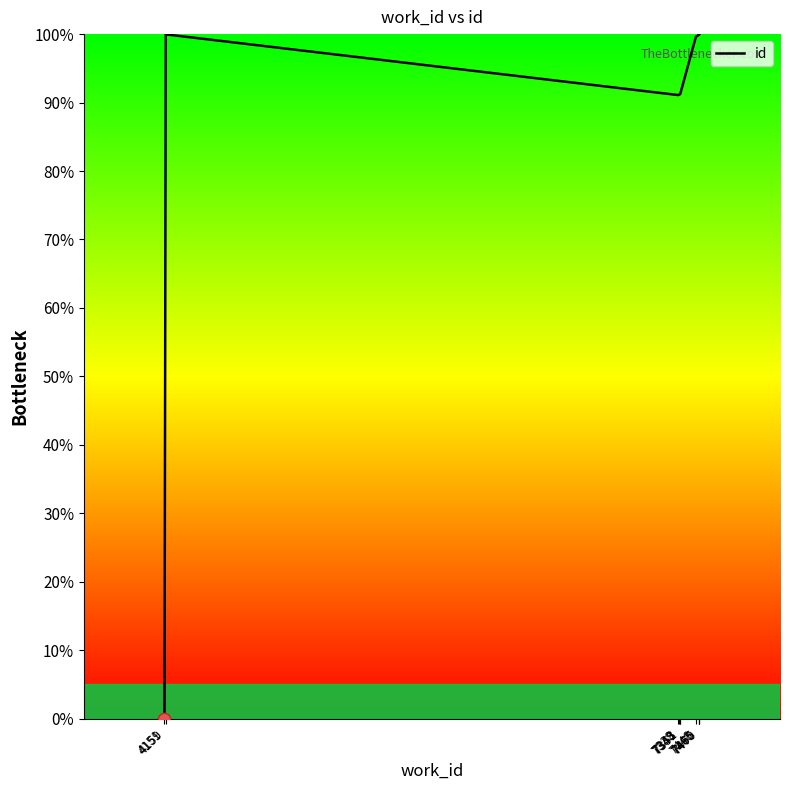

Which has a higher value, 7465 or 7448?

7465